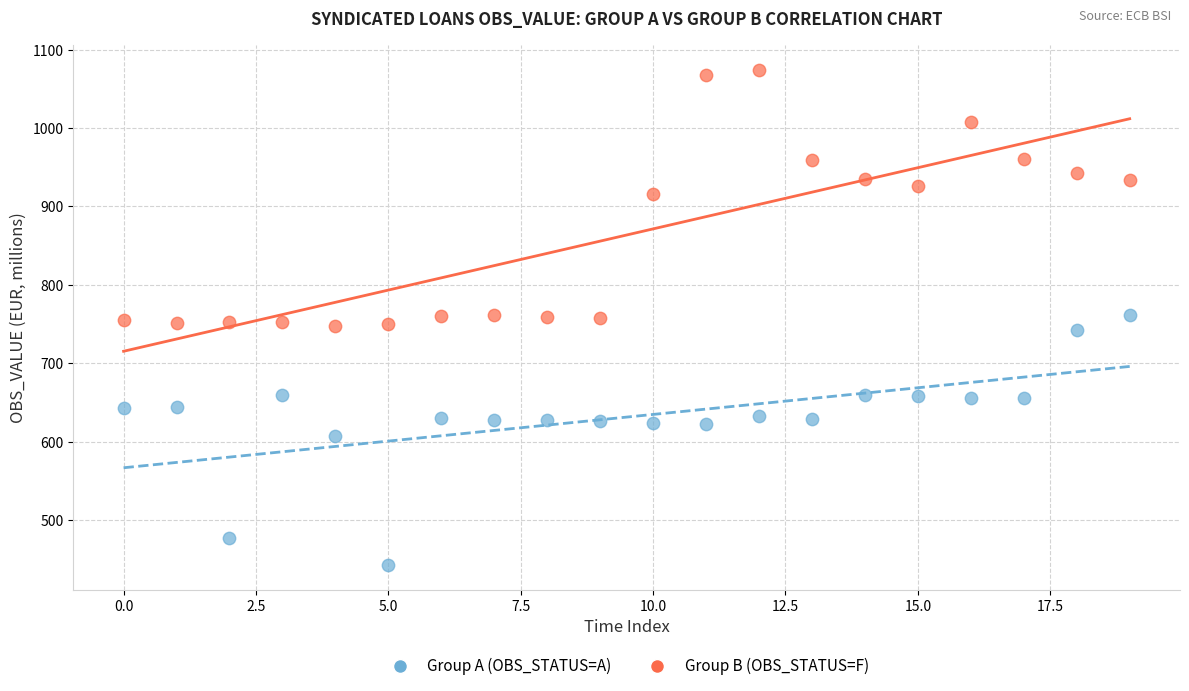

Across all data points, what is the range of Y values (max minus min)?

631